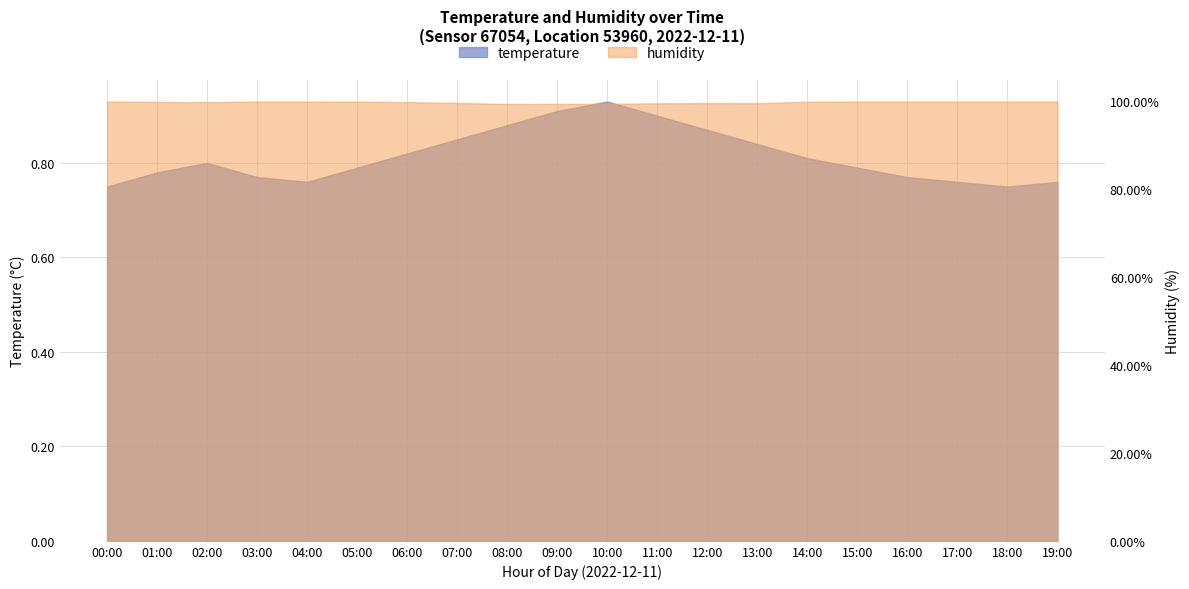

Which category has the lowest value in the humidity series?

08:00